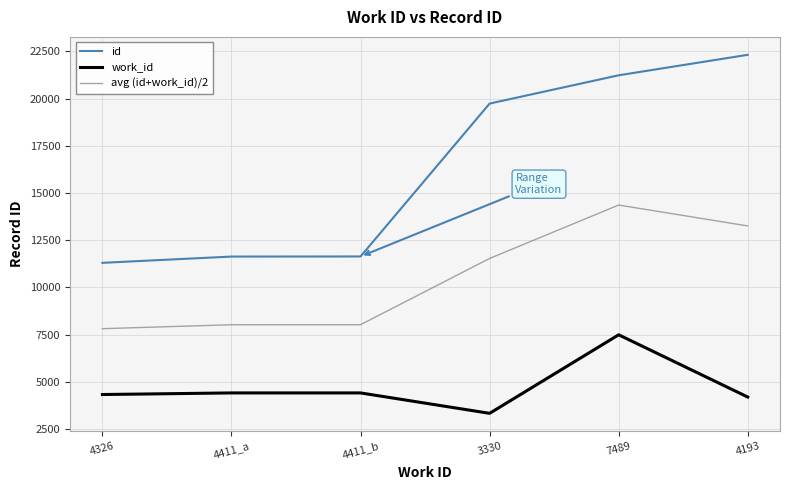

Rank the series by their average value, from lowest to highest.

work_id, avg (id+work_id)/2, id